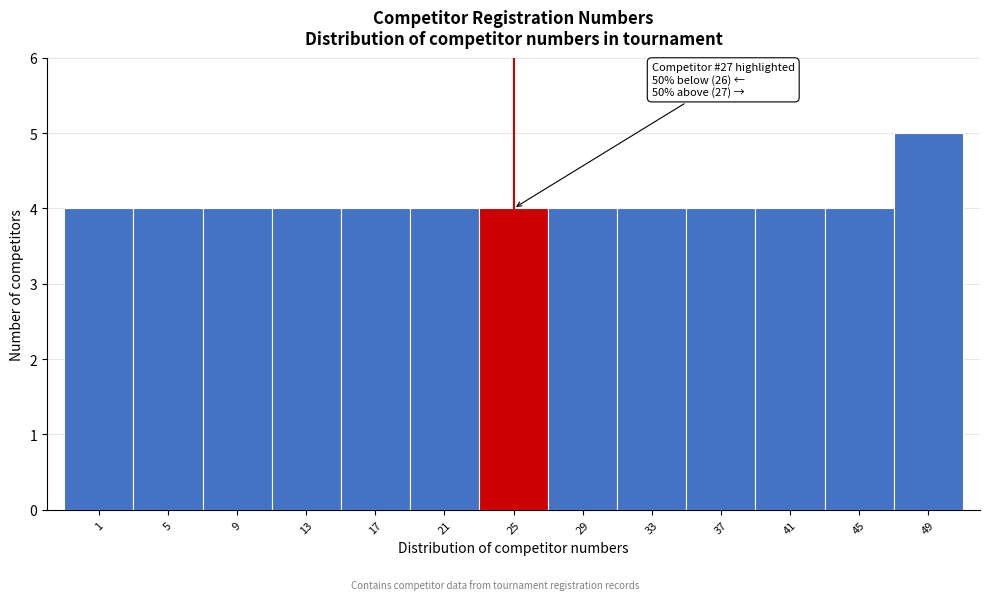

Reading right to left, list all the values displayed in this chart.

49=5	45=4	41=4	37=4	33=4	29=4	25=4	21=4	17=4	13=4	9=4	5=4	1=4